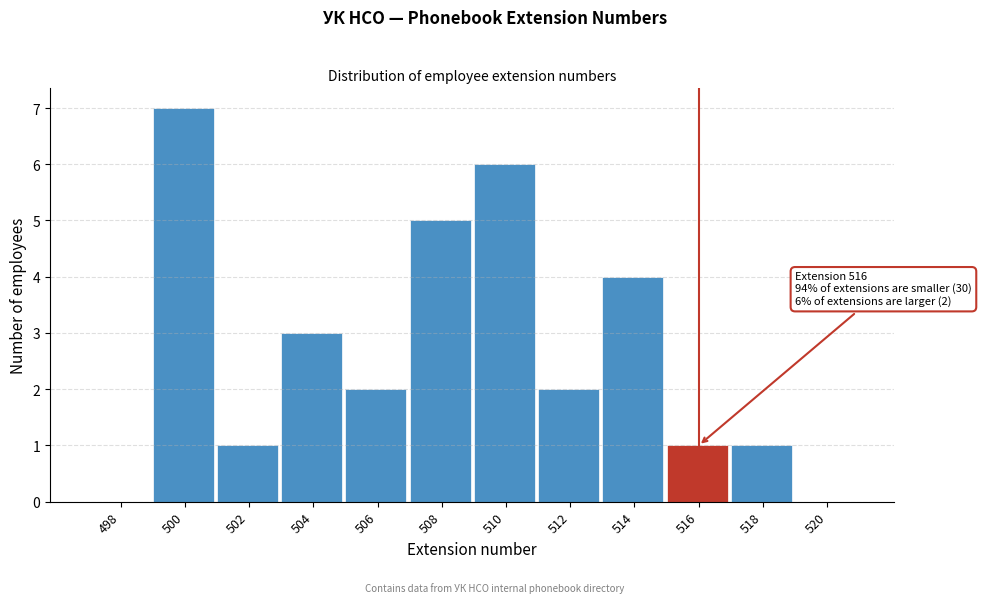

Reading left to right, list all the values displayed in this chart.

498=0	500=7	502=1	504=3	506=2	508=5	510=6	512=2	514=4	516=1	518=1	520=0